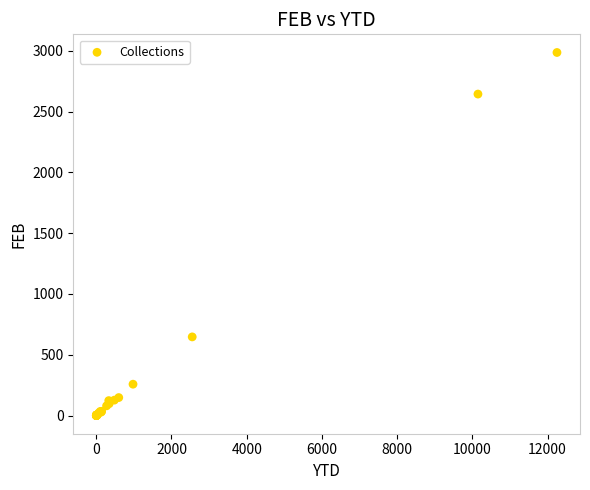

What Y value in the scatter plot is closest to 1493?

647